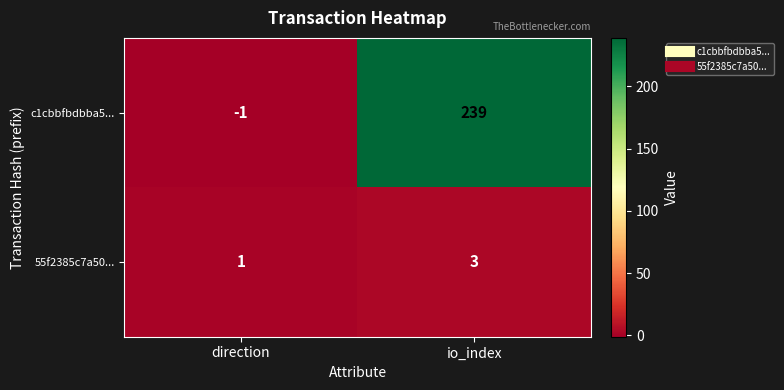

Count the number of categories in the chart.

2